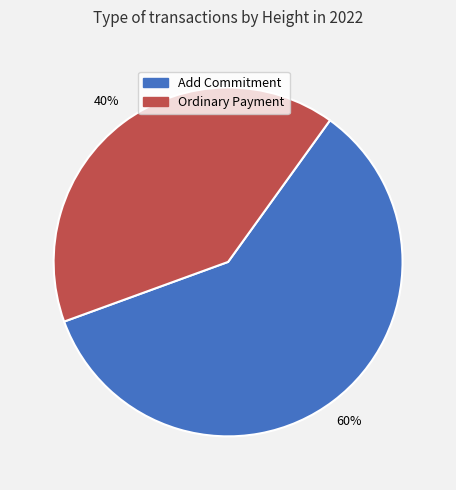

Does Add Commitment account for over 50% of the chart?

Yes